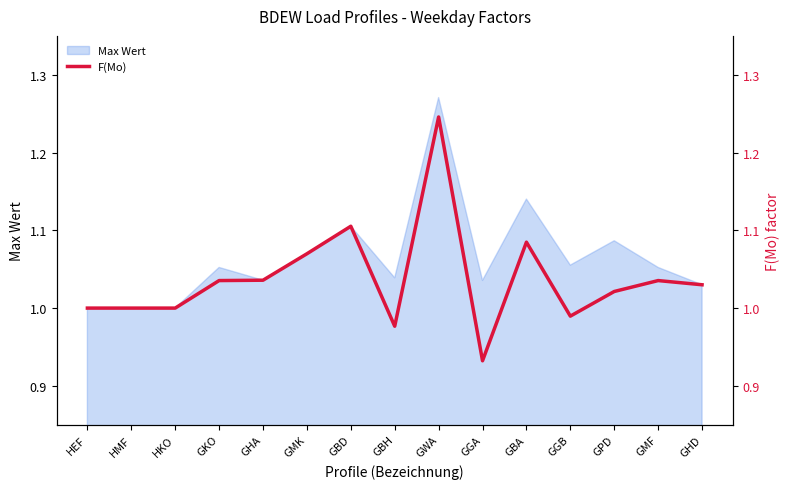

What is the average value?

1.0